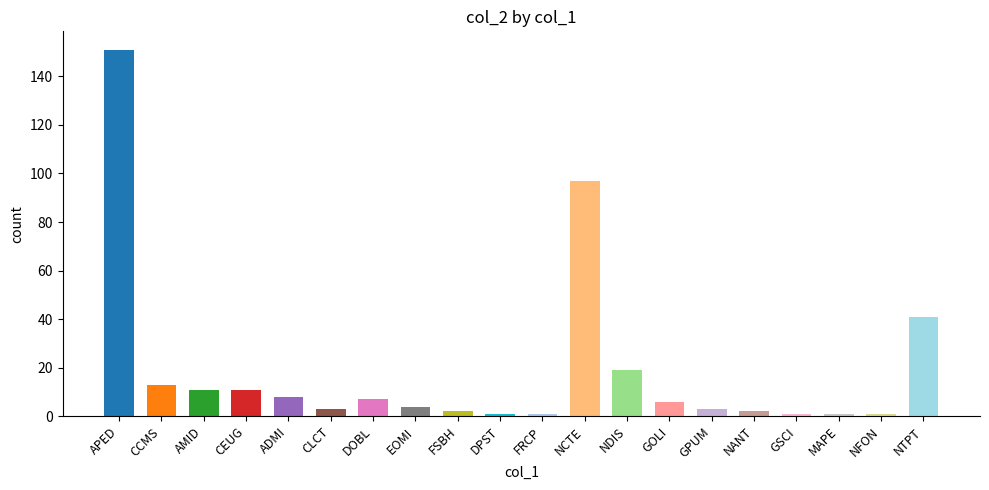

Reading left to right, transcribe all the data shown in this chart.

151	13	11	11	8	3	7	4	2	1	1	97	19	6	3	2	1	1	1	41